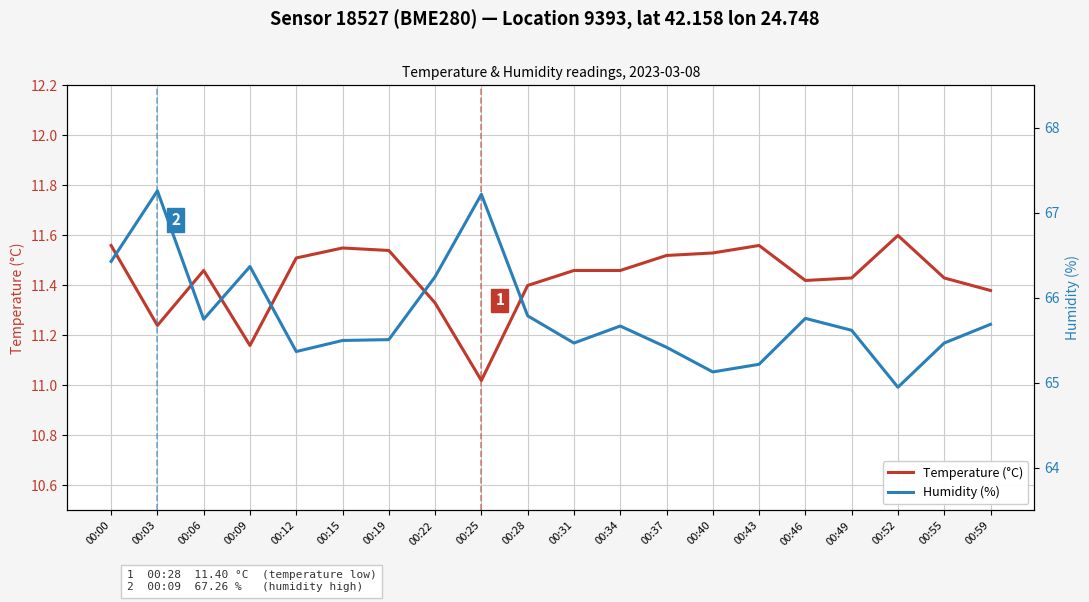

Is the value of Humidity (%) at 00:00 greater than the value of Temperature (°C) at 00:43?

Yes